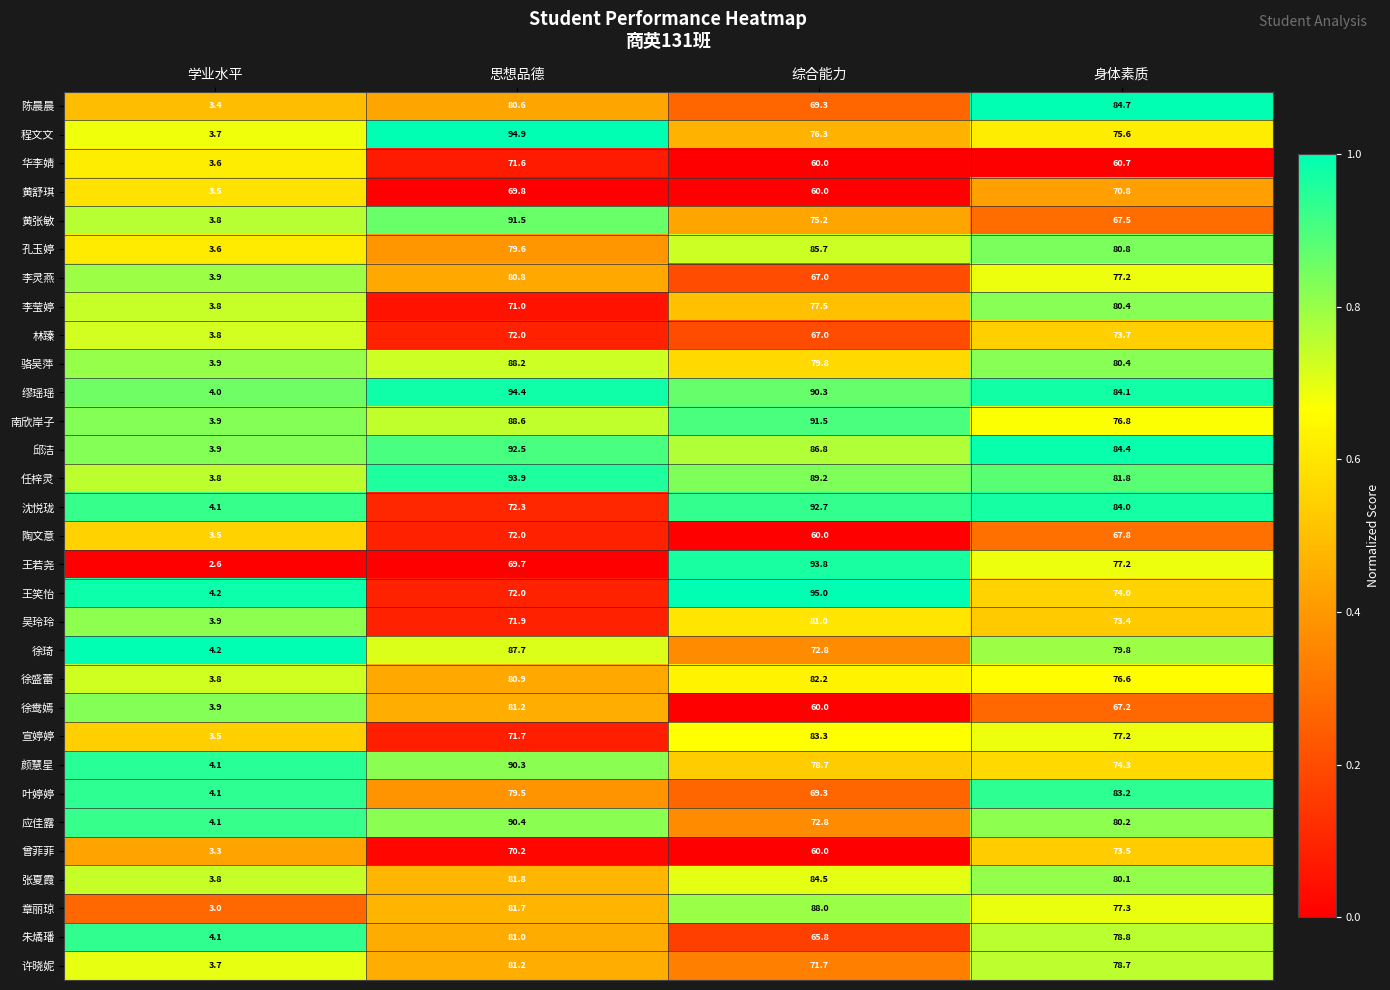

List the labels in order of 宣婷婷 value, largest first.

综合能力, 身体素质, 思想品德, 学业水平